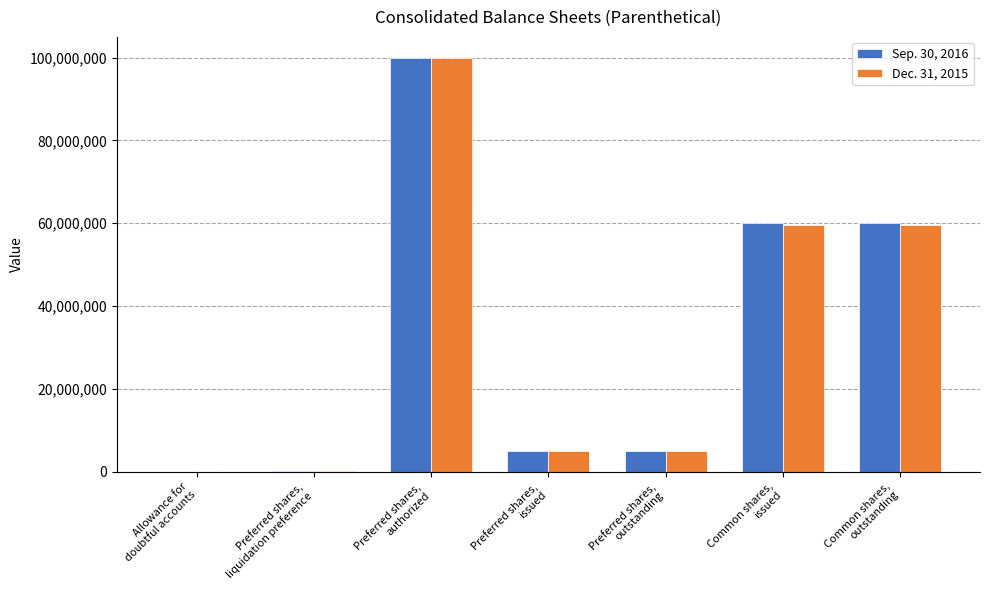

Is the value of Dec. 31, 2015 at Preferred shares,
outstanding greater than the value of Sep. 30, 2016 at Preferred shares,
liquidation preference?

Yes